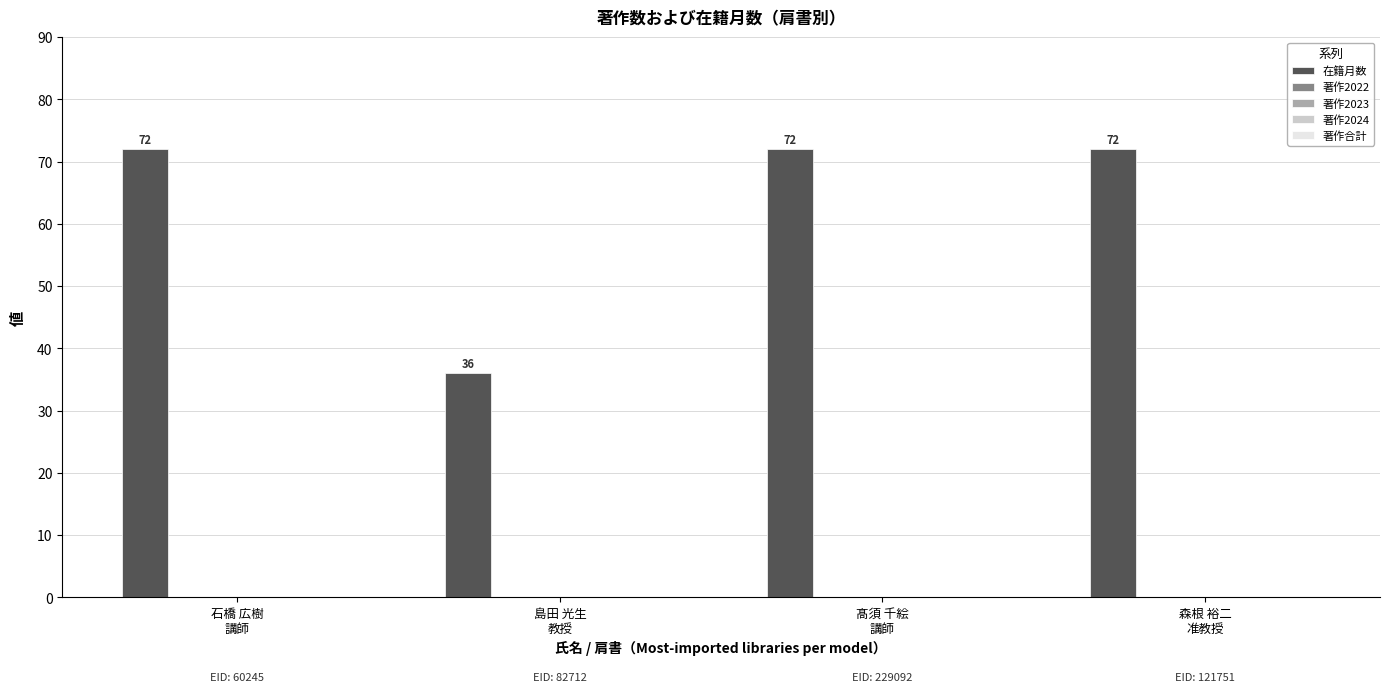

Reading right to left, extract all data points from this chart.

72	72	36	72